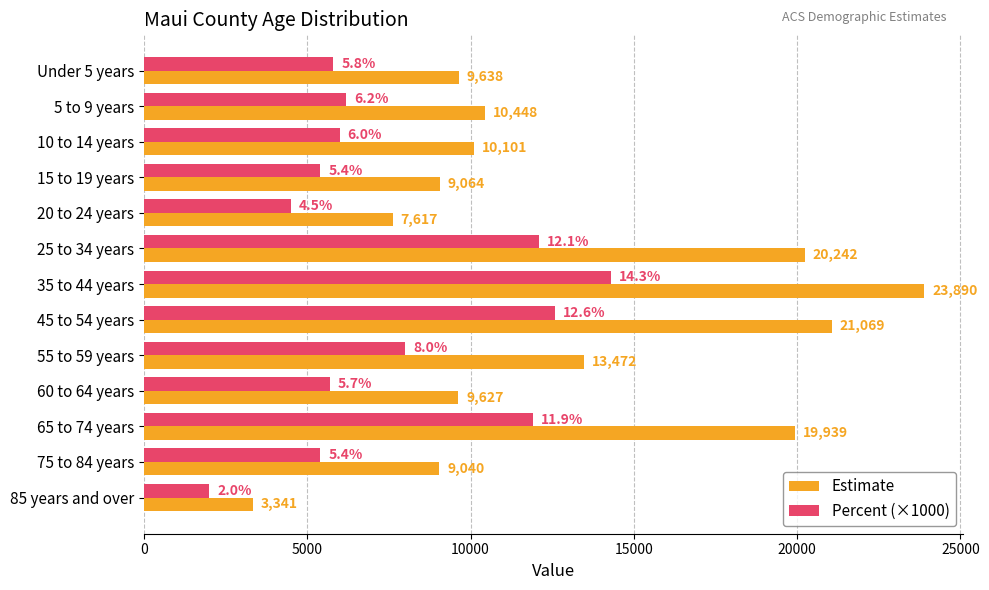

Which series has the largest range (max minus min)?

Estimate